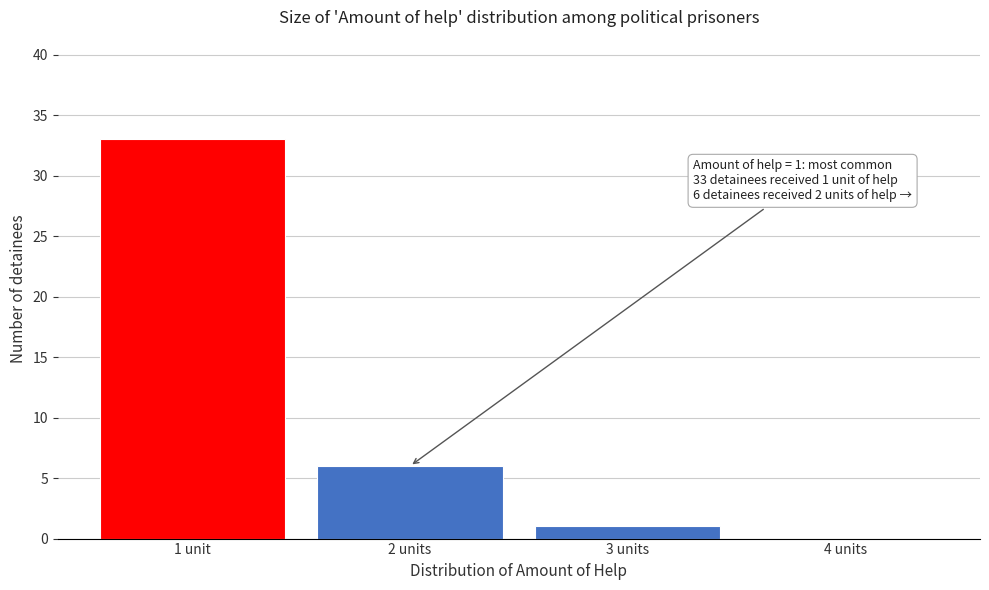

Reading left to right, transcribe all the data shown in this chart.

1 unit=33	2 units=6	3 units=1	4 units=0